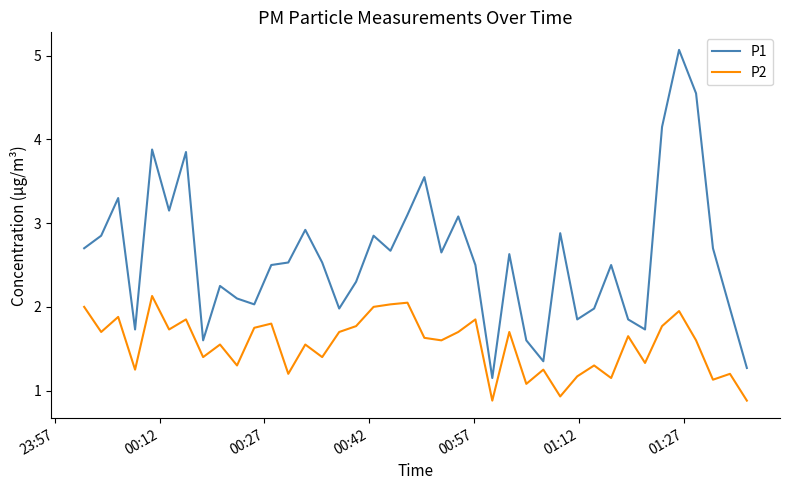

Which series has the largest range (max minus min)?

P1